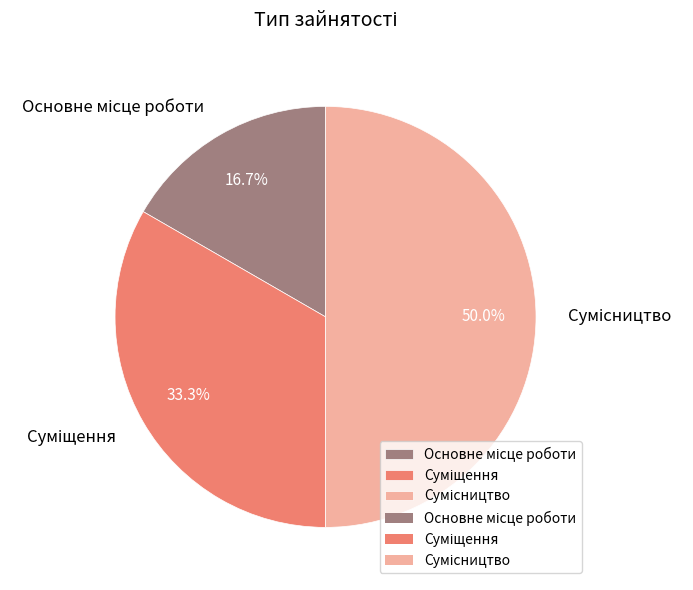

How many segments does this pie chart have?

3